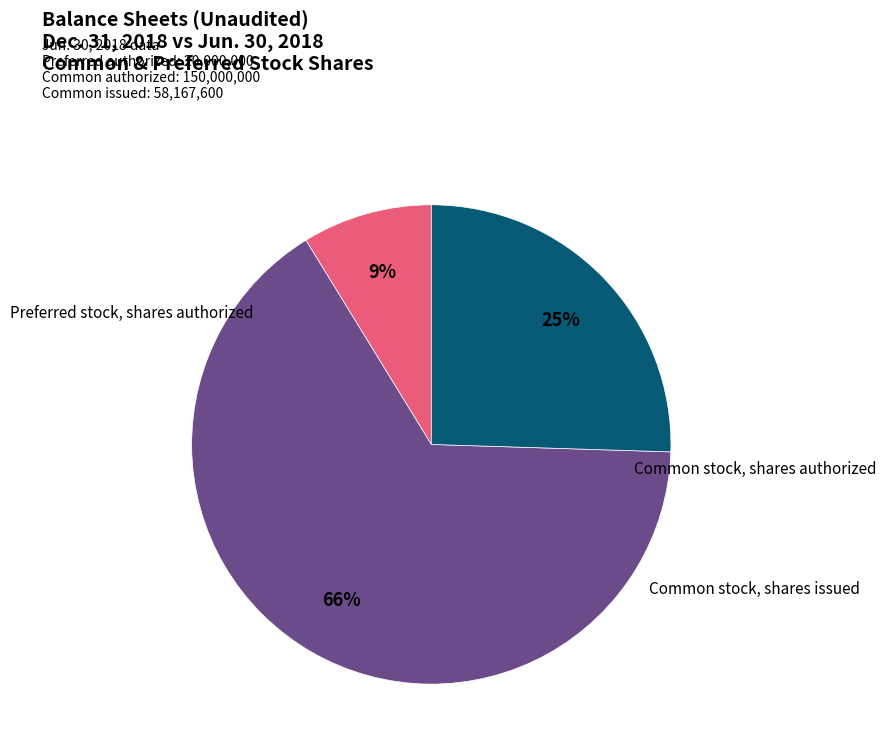

Is there a majority slice in this chart?

Yes